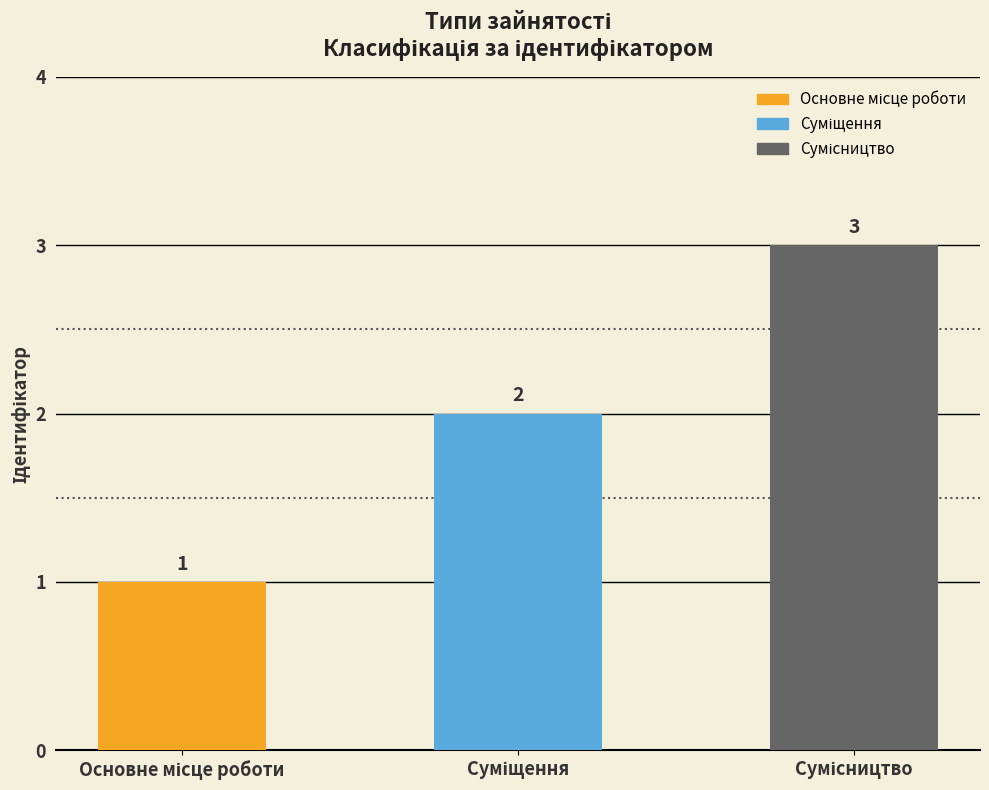

How many bars are there in total?

3